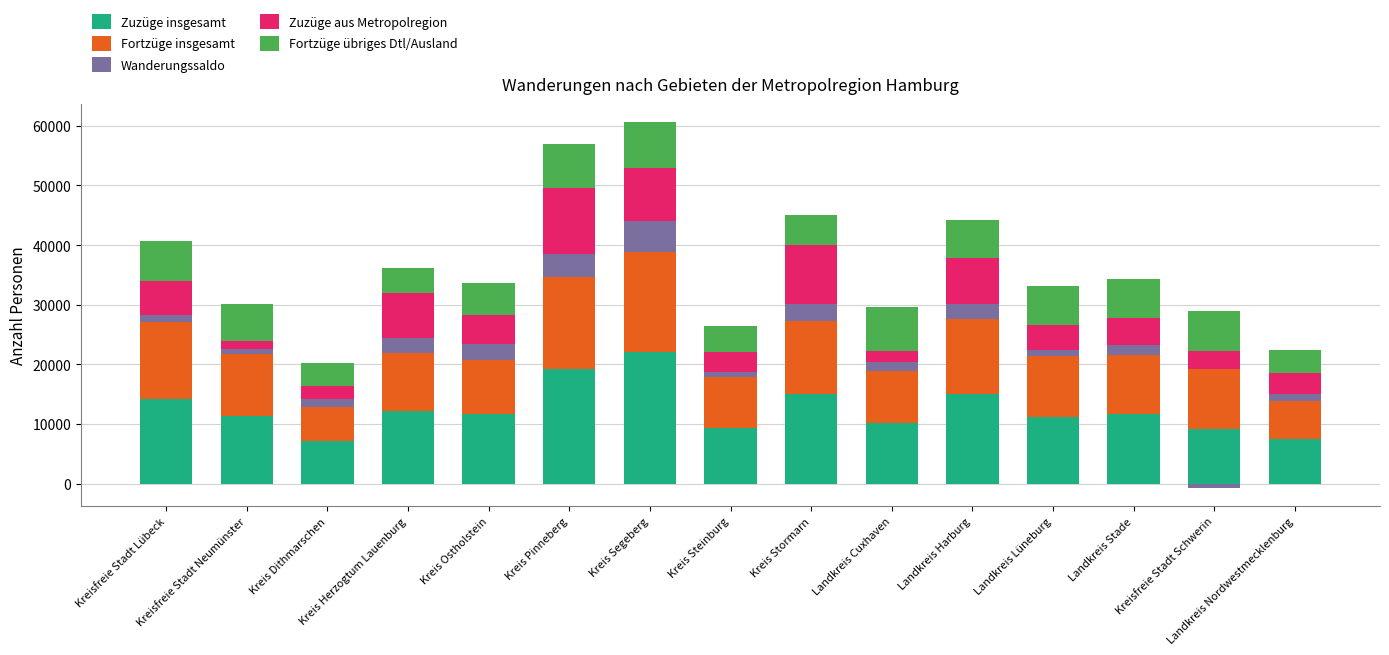

At how many categories does at least one series exceed 20009?

1